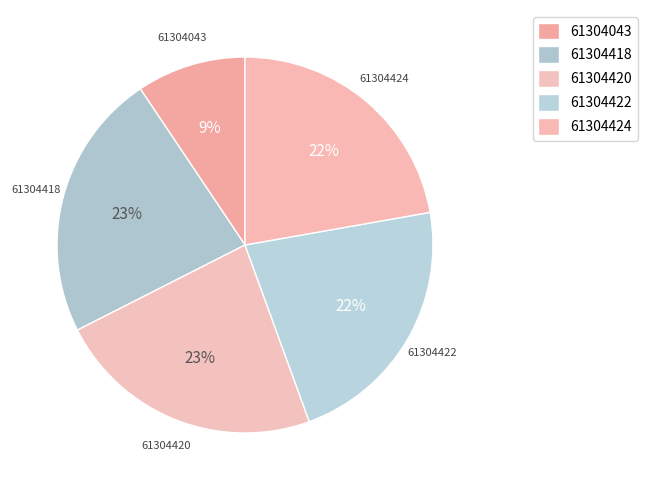

Is it true that 61304422 is 31% of the pie?

False